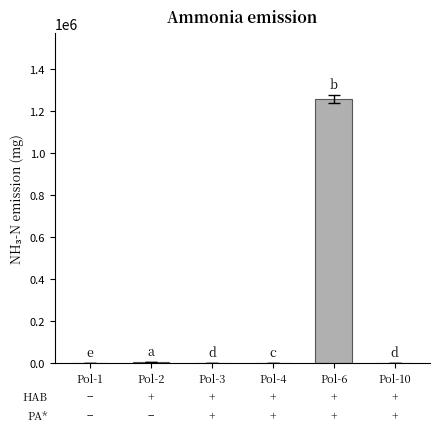

Where does the data first go above 1750?

Pol-2